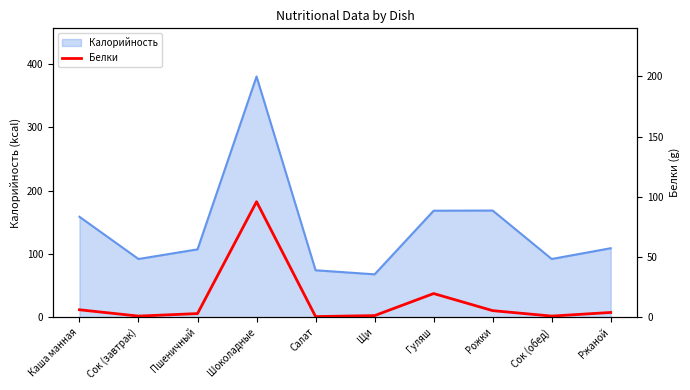

True or false: there are more than 2 points higher than both neighbors.

False